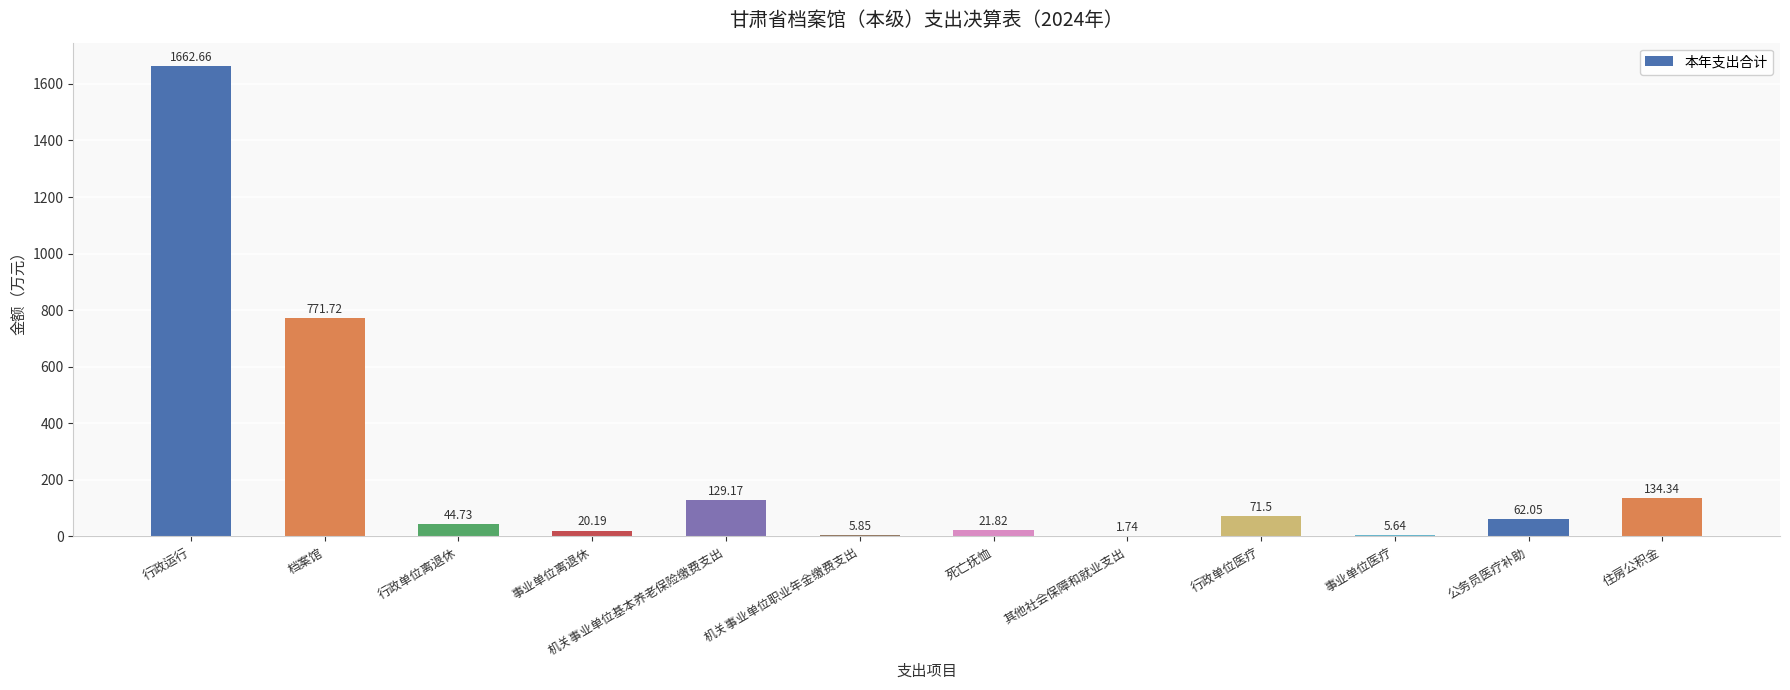

What is the change in value from 机关事业单位基本养老保险缴费支出 to 事业单位医疗?

-123.5